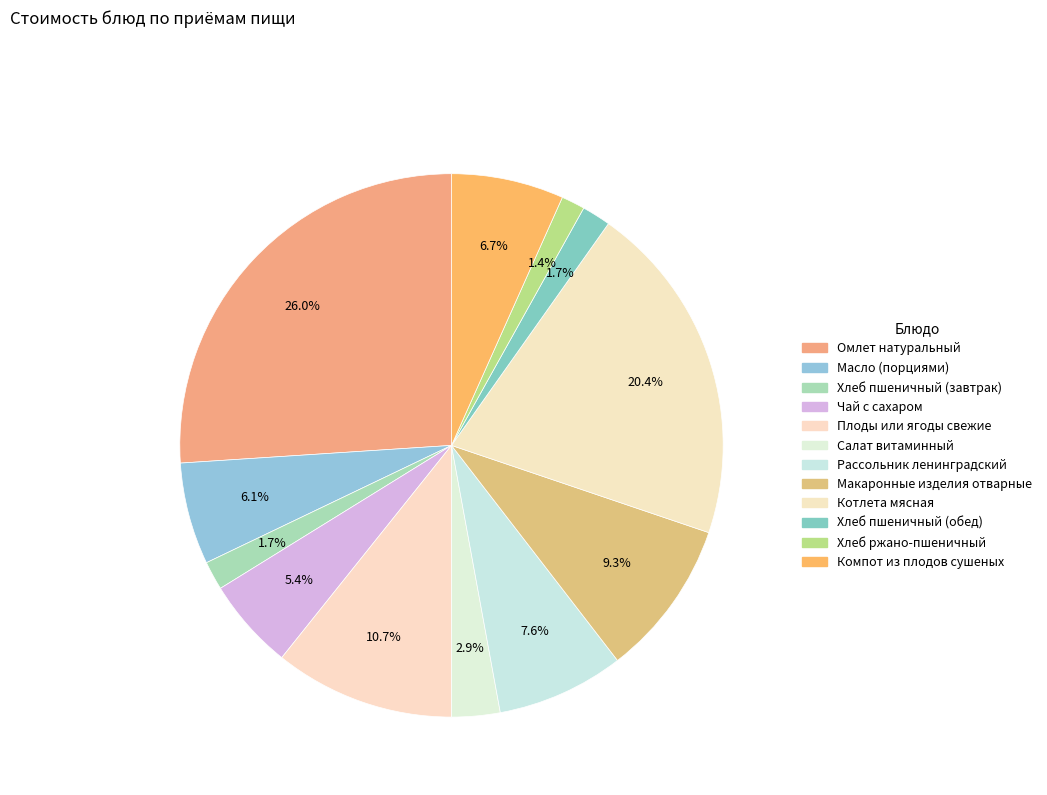

The Хлеб пшеничный (завтрак) slice represents 1% of the pie. True or false?

False